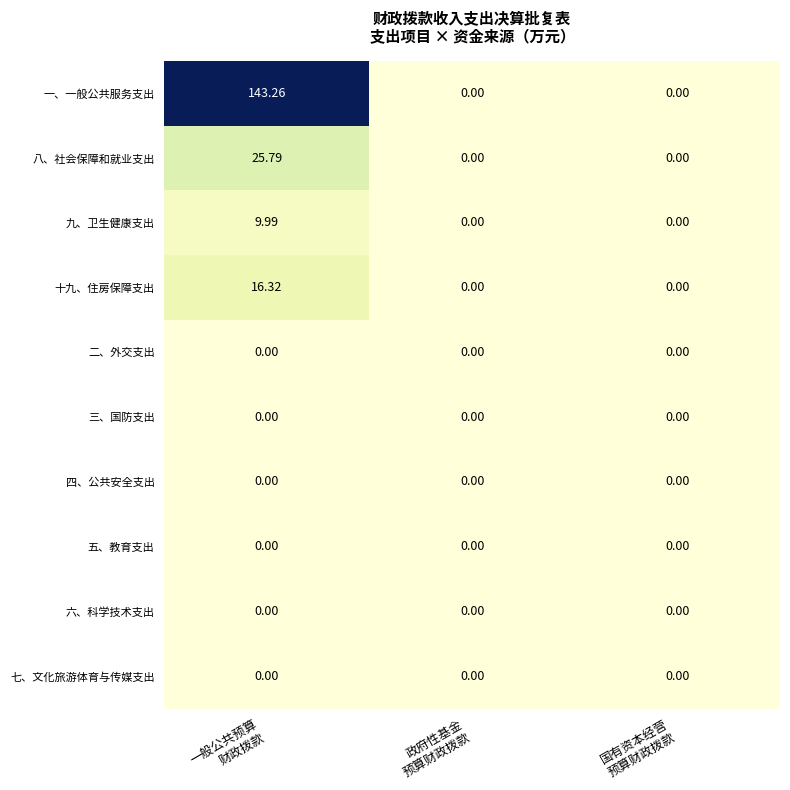

Which series has the largest total across all categories?

一、一般公共服务支出